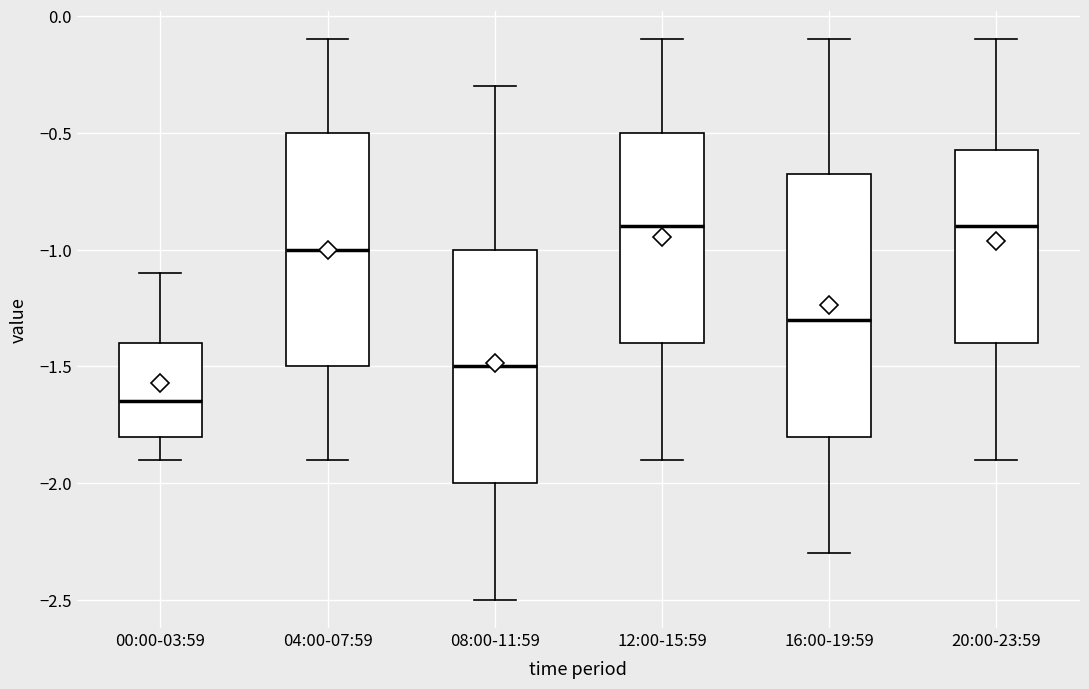

Where does the lower whisker of the box for 08:00-11:59 end on the y-axis? The values are not printed on the chart, so give them approximately, as read against the axis.

-2.50